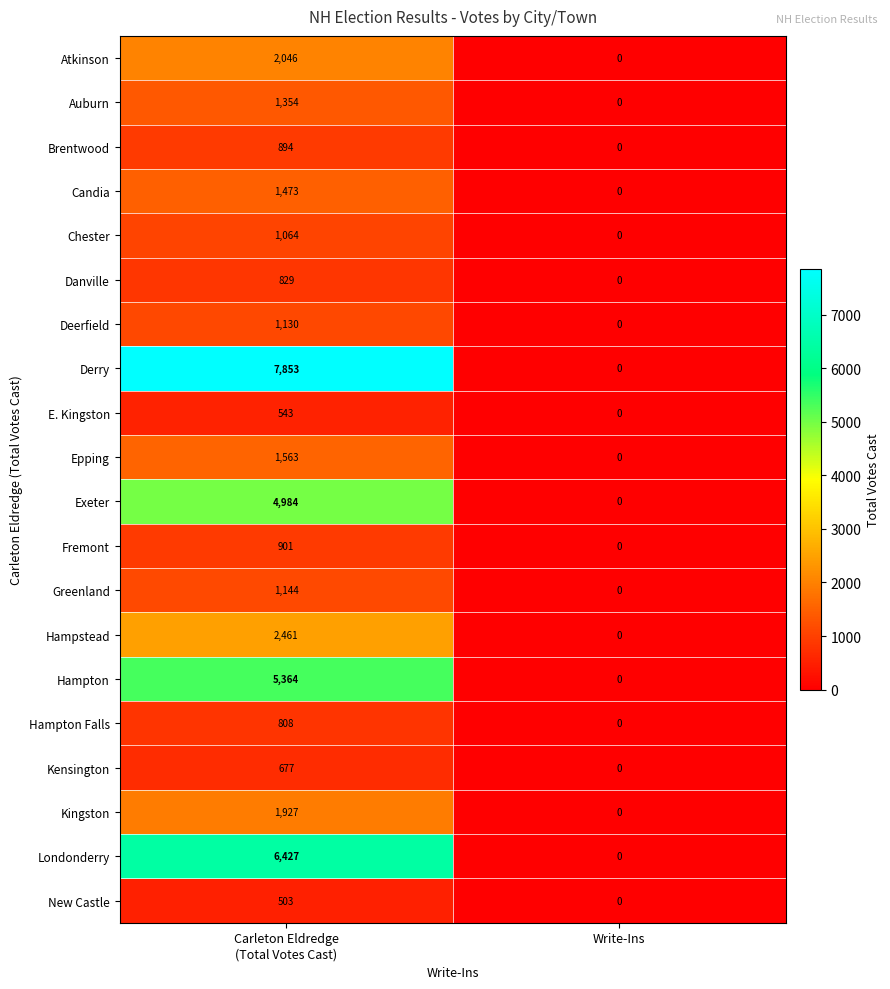

Which series changed the most between Carleton Eldredge
(Total Votes Cast) and Write-Ins?

Derry